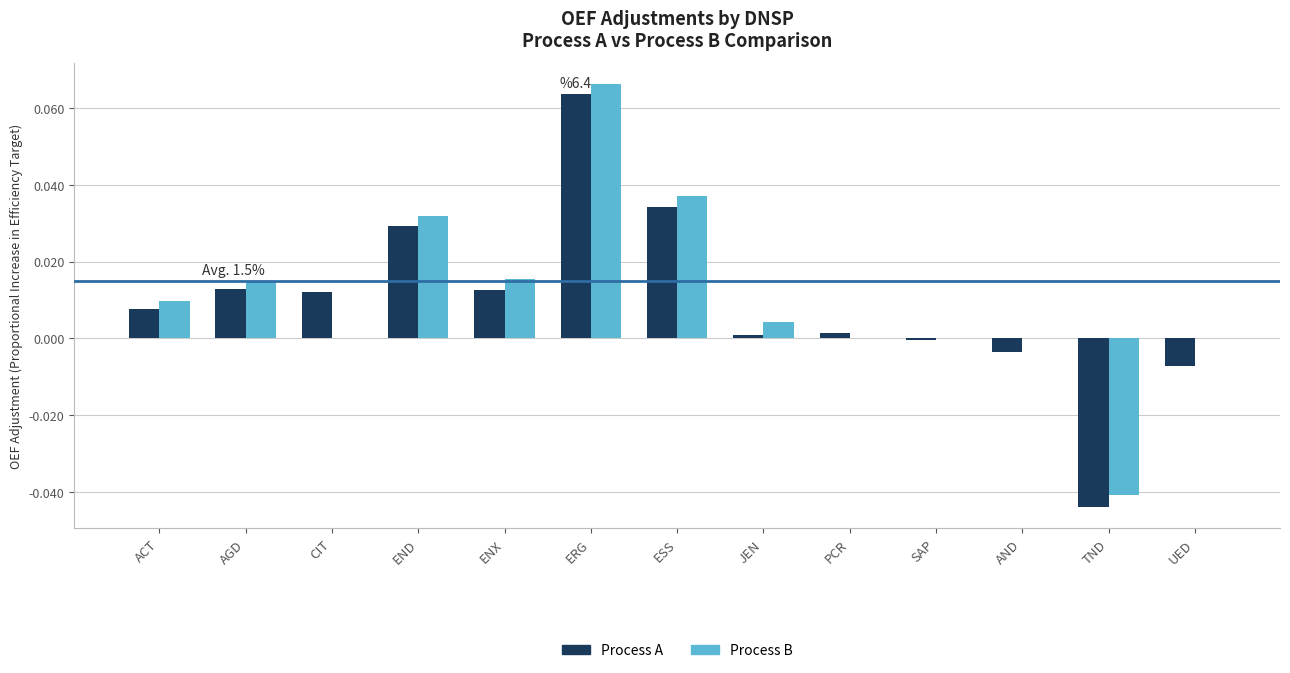

At which category is the sum across all series the highest?

ERG